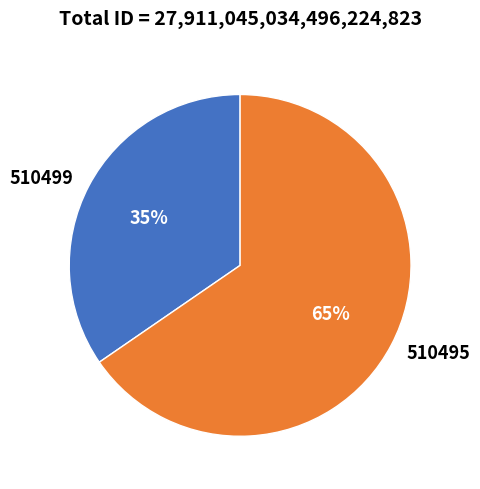

What percentage is the 510499 slice, to the nearest percent?

35%